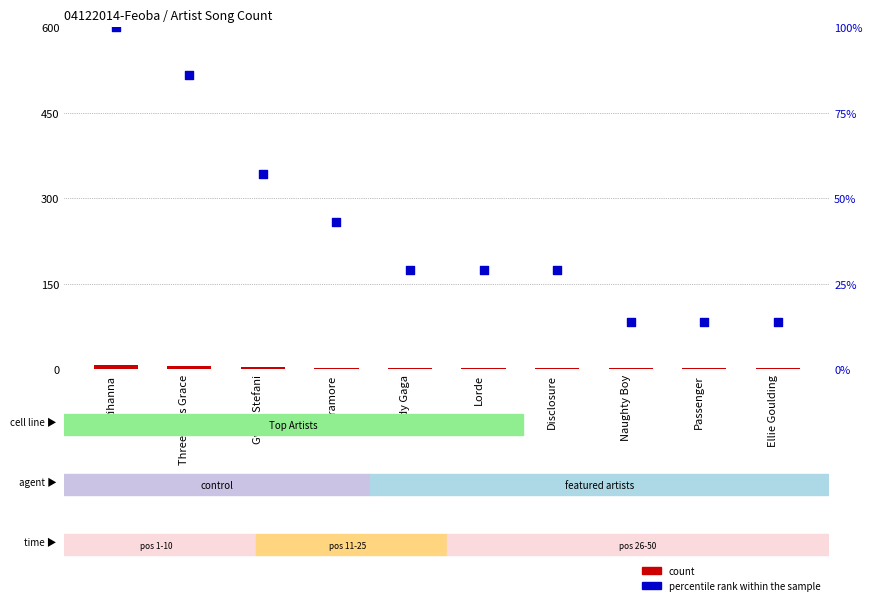

What is the total value across all series at Gwen Stefani?

61